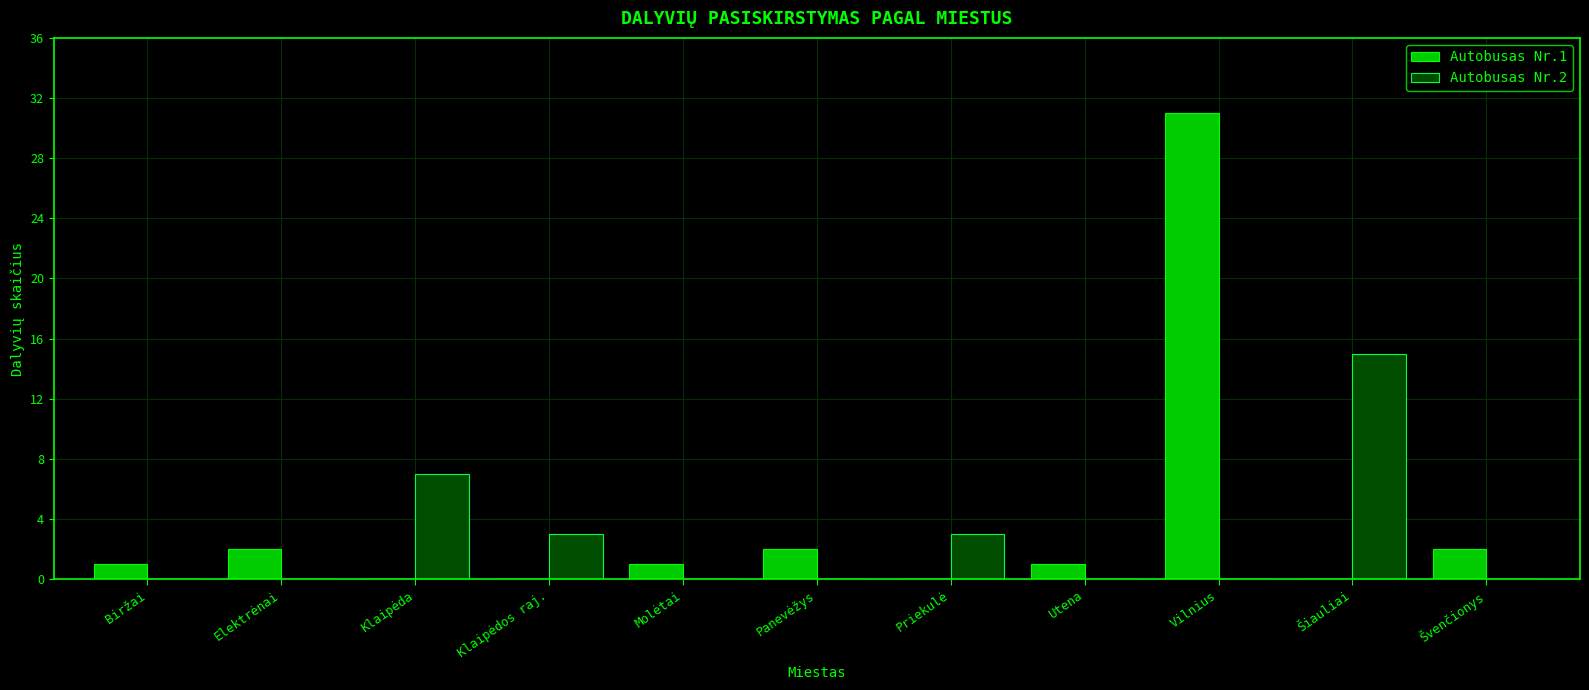

Reading left to right, what are all the values shown in this chart?

Autobusas Nr.1: Biržai=1	Elektrėnai=2	Klaipėda=0	Klaipėdos raj.=0	Molėtai=1	Panevėžys=2	Priekulė=0	Utena=1	Vilnius=31	Šiauliai=0	Švenčionys=2
Autobusas Nr.2: Biržai=0	Elektrėnai=0	Klaipėda=7	Klaipėdos raj.=3	Molėtai=0	Panevėžys=0	Priekulė=3	Utena=0	Vilnius=0	Šiauliai=15	Švenčionys=0